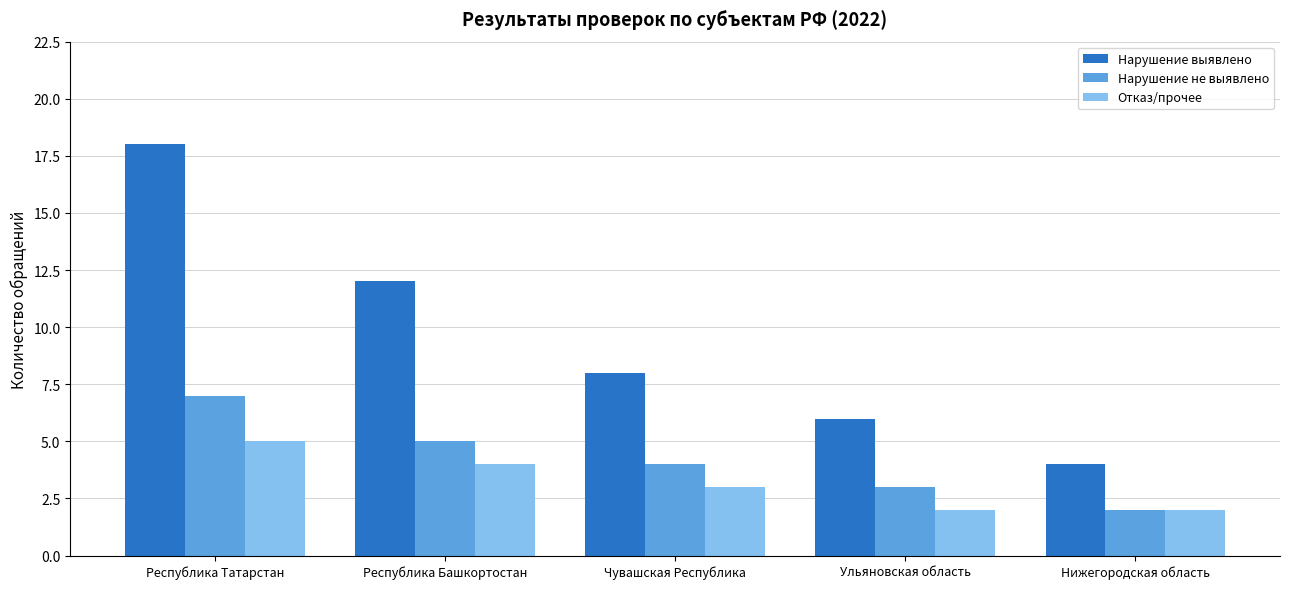

Reading left to right, what are all the values shown in this chart?

Нарушение выявлено: Республика Татарстан=18	Республика Башкортостан=12	Чувашская Республика=8	Ульяновская область=6	Нижегородская область=4
Нарушение не выявлено: Республика Татарстан=7	Республика Башкортостан=5	Чувашская Республика=4	Ульяновская область=3	Нижегородская область=2
Отказ/прочее: Республика Татарстан=5	Республика Башкортостан=4	Чувашская Республика=3	Ульяновская область=2	Нижегородская область=2